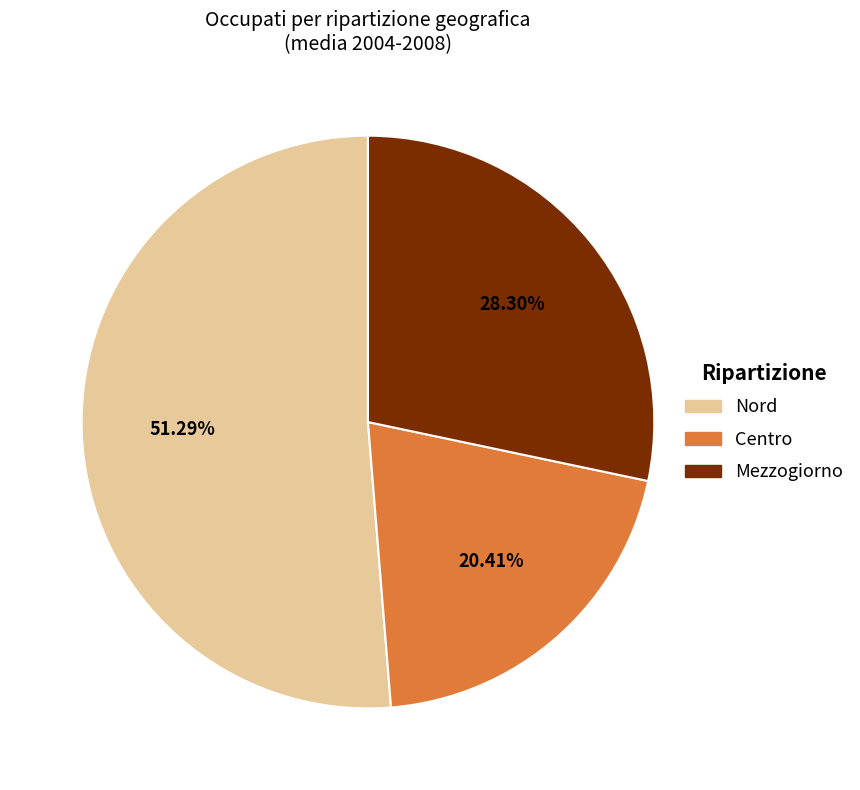

Combined, do Centro and Nord account for over 50%?

Yes